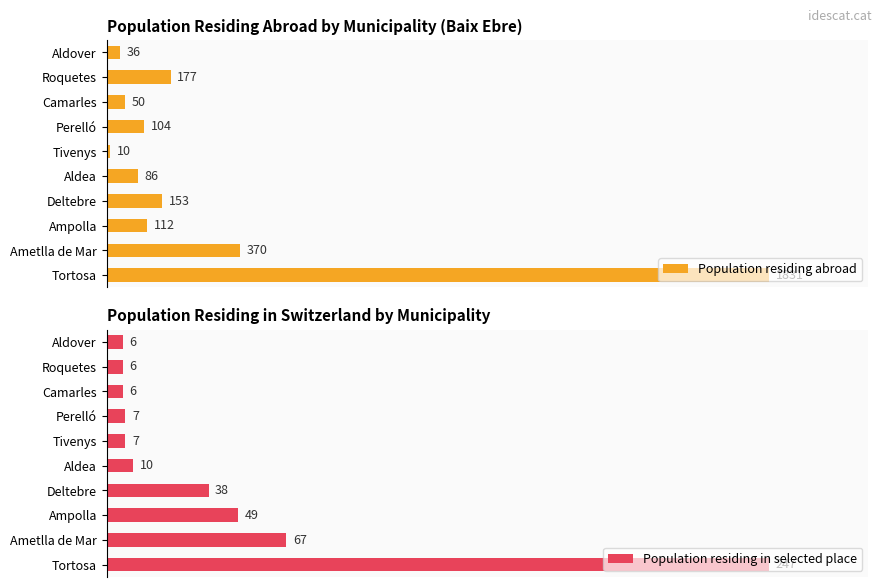

What is the difference between the maximum and minimum values in the Population residing in selected place series?

241